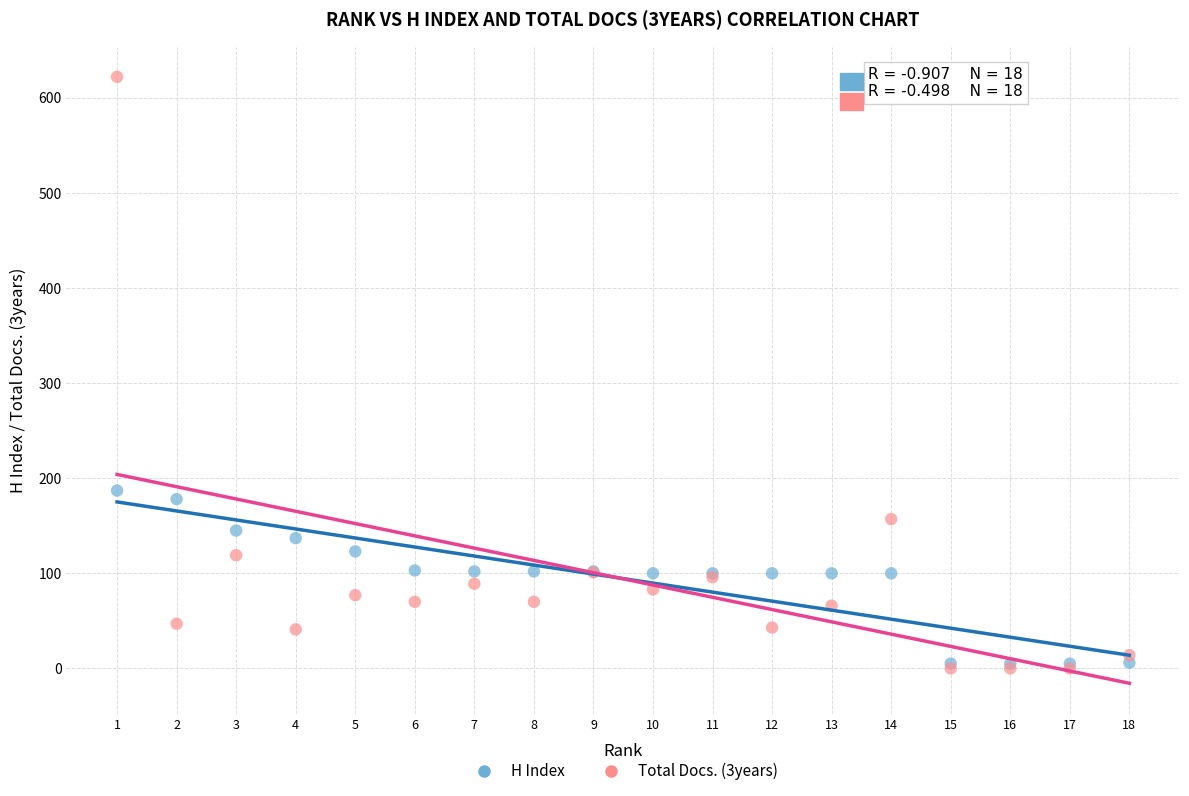

Across all series, what Y value is closest to 311?

187